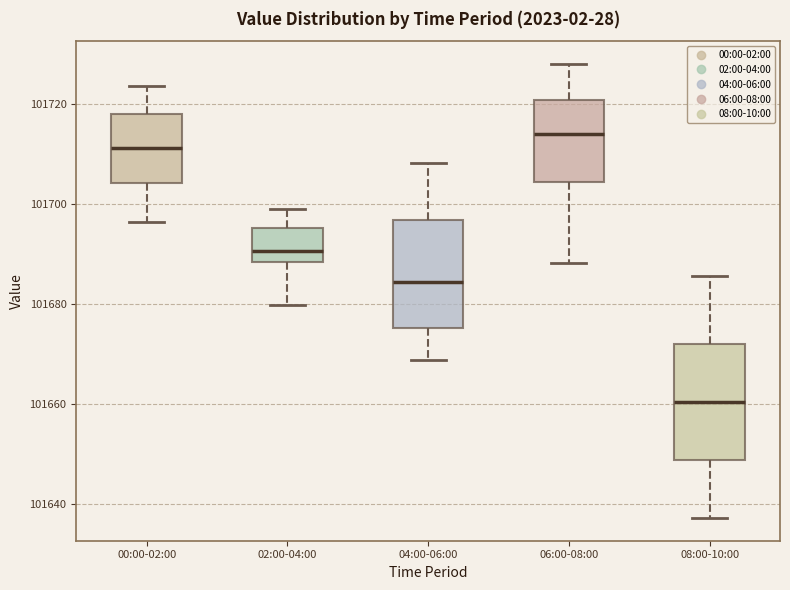

Reading left to right, read every box against the y-axis: the position of its median line, the range the box covers, and the ends of its whiskers. The values are not printed on the chart, so give them approximately, as read against the axis.

00:00-02:00: median 101712, box 101704 to 101718, whiskers 101696 to 101724
02:00-04:00: median 101690, box 101688 to 101696, whiskers 101680 to 101700
04:00-06:00: median 101684, box 101676 to 101696, whiskers 101668 to 101708
06:00-08:00: median 101714, box 101704 to 101720, whiskers 101688 to 101728
08:00-10:00: median 101660, box 101648 to 101672, whiskers 101638 to 101686